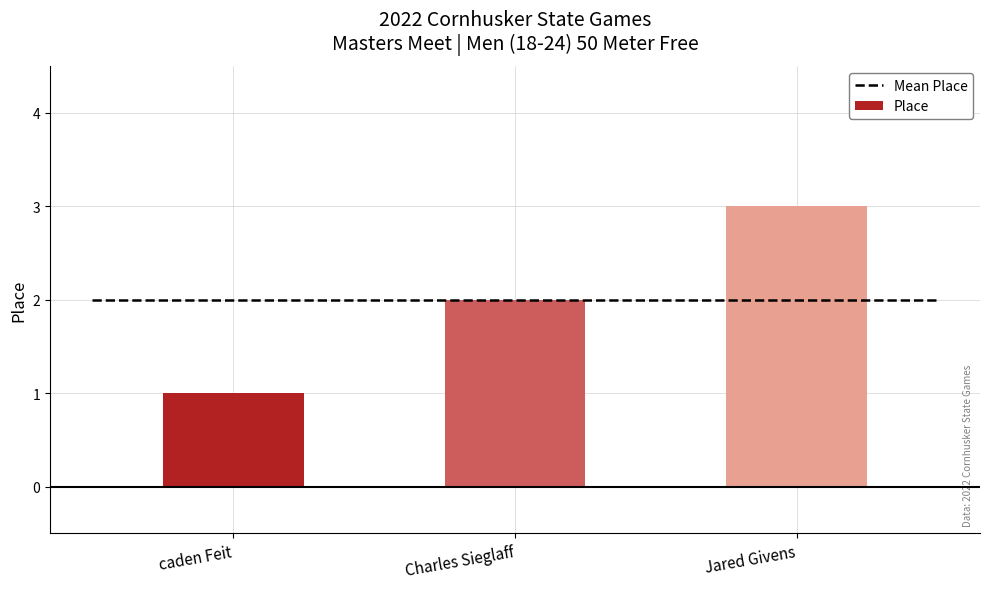

What is the average value?

2